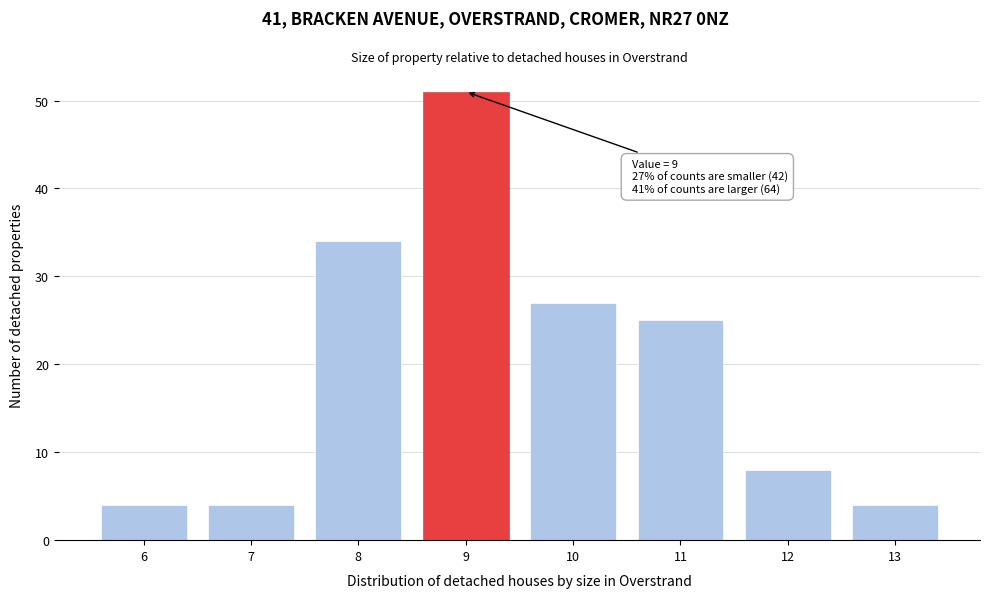

Reading right to left, extract all data points from this chart.

4	8	25	27	51	34	4	4